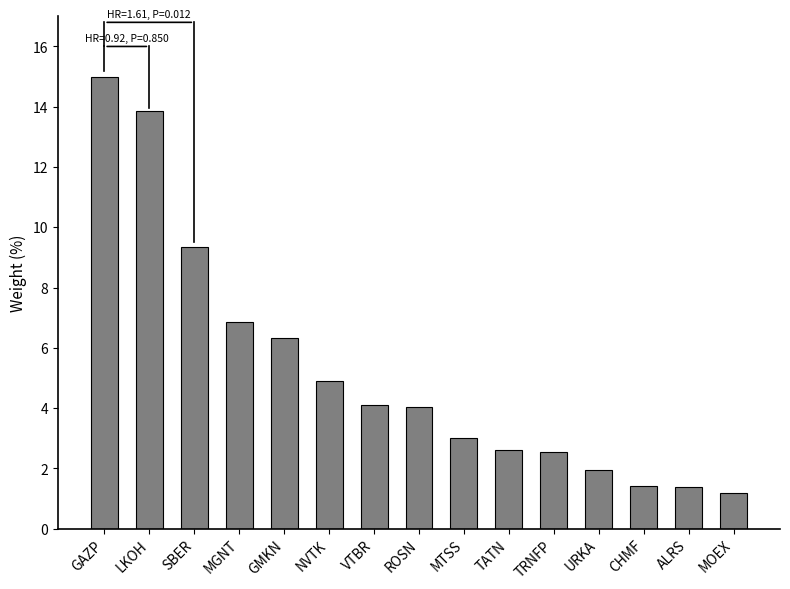

What is the sum of the values at CHMF and GMKN?

7.7